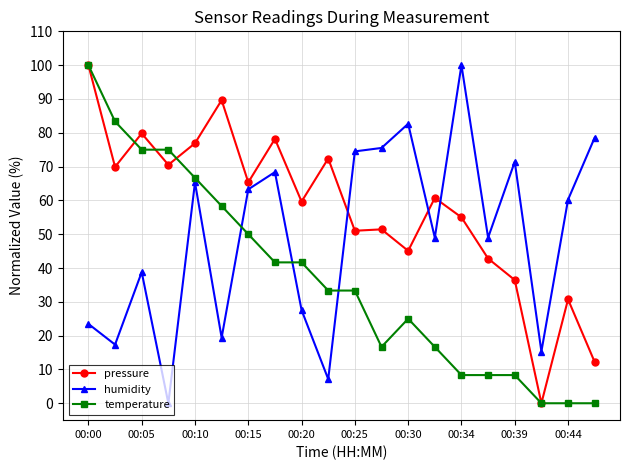

What is the value of the temperature point at the 6th from the left?

58.3